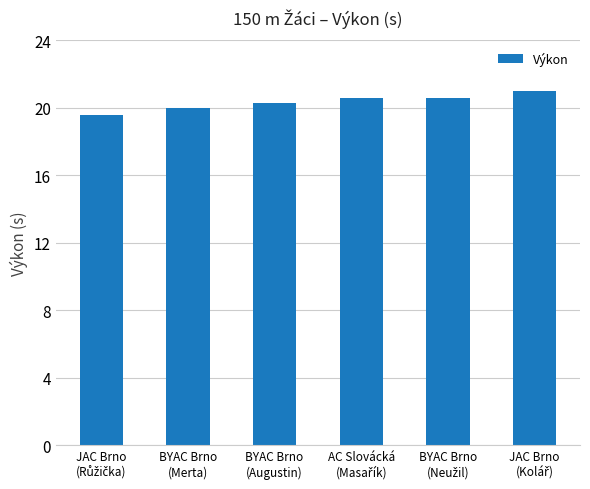

Reading left to right, list all the values displayed in this chart.

19.6	20.0	20.3	20.6	20.6	21.0